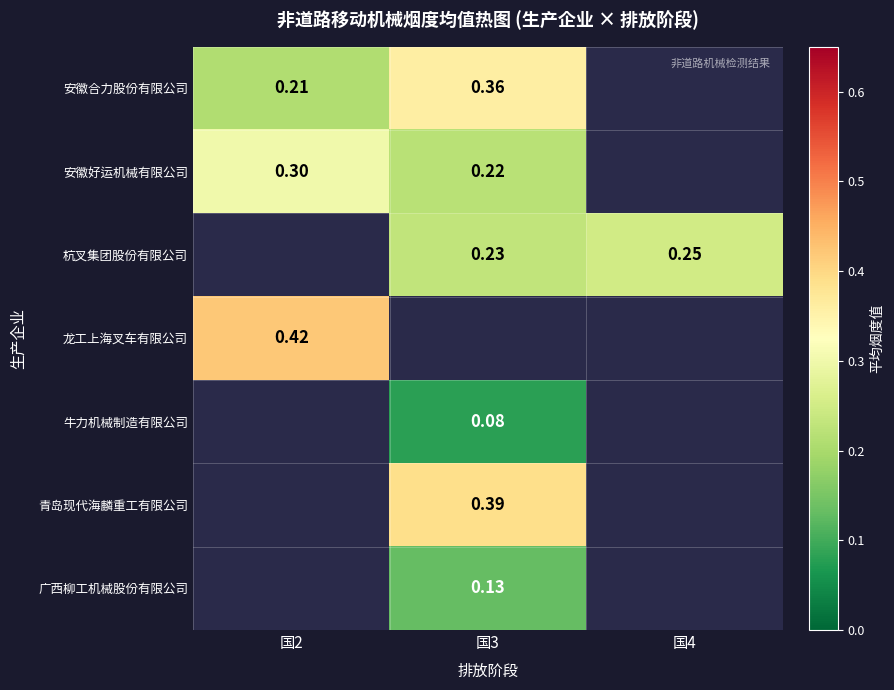

How many positive values does the 广西柳工机械股份有限公司 series have?

1